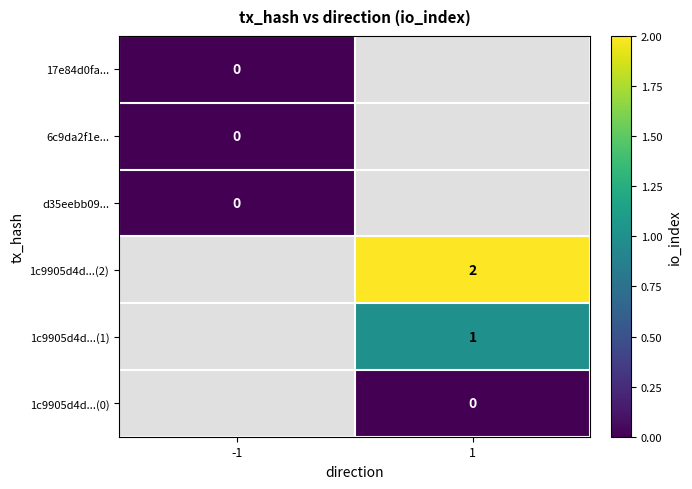

The 1c9905d4d...(2) series shows 3 at 1. True or false?

False